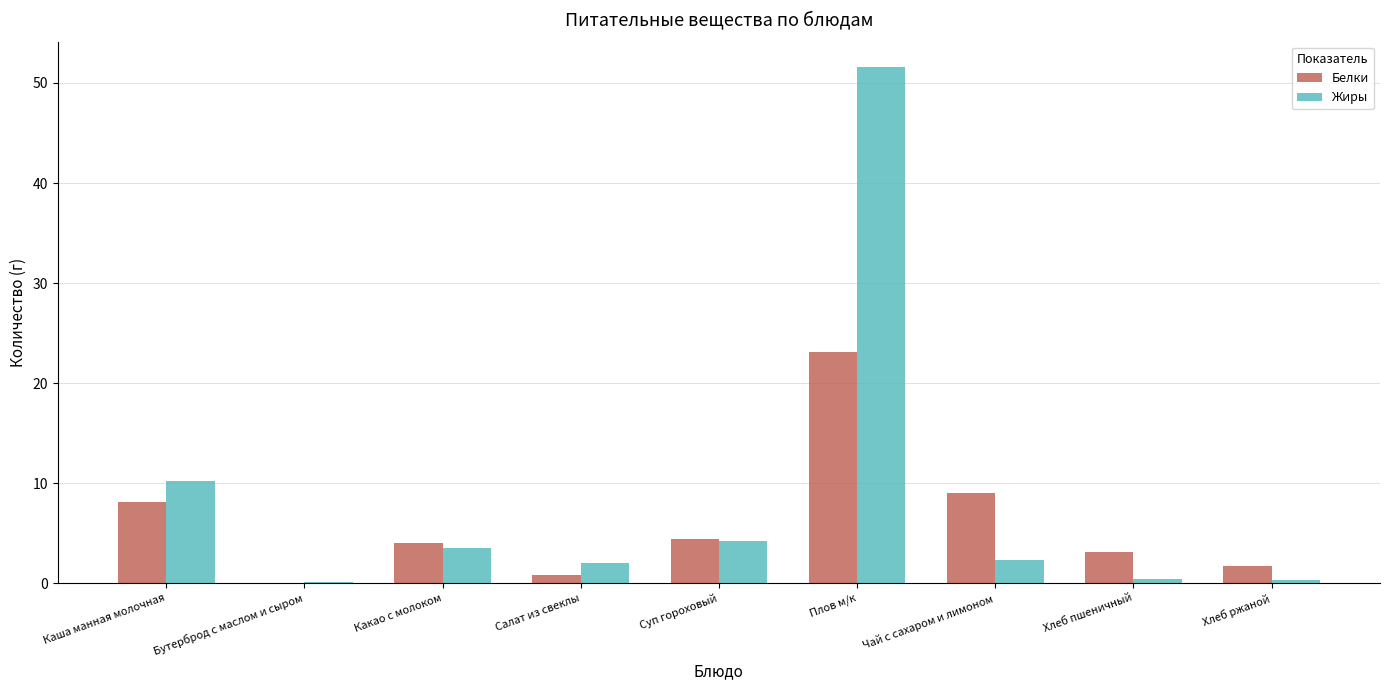

What is the highest value of the Белки series?

23.1